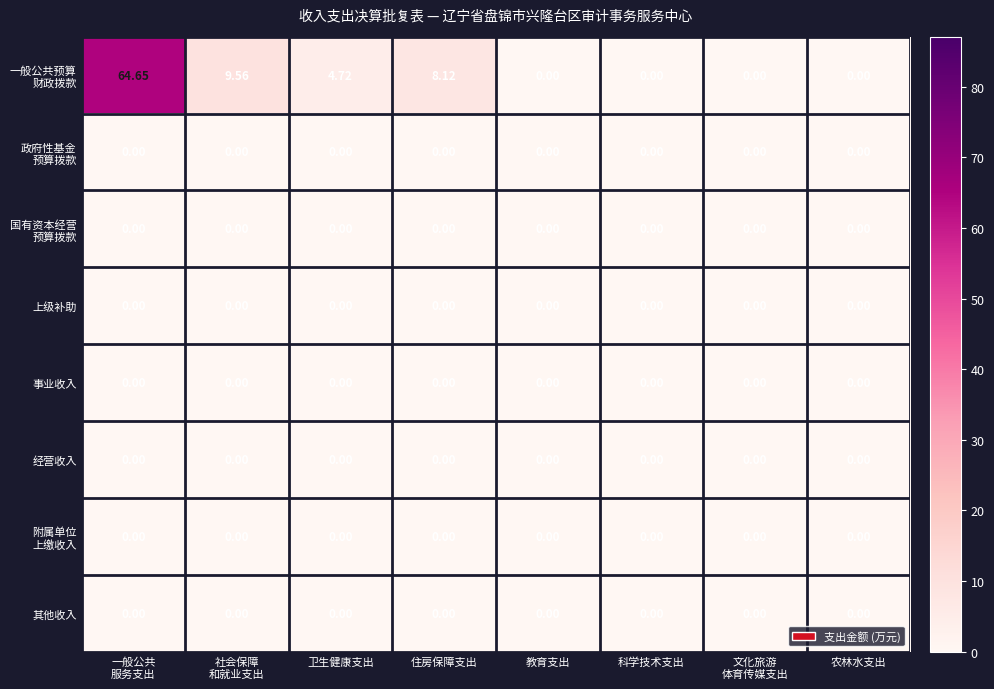

How many data points does each series have?

8